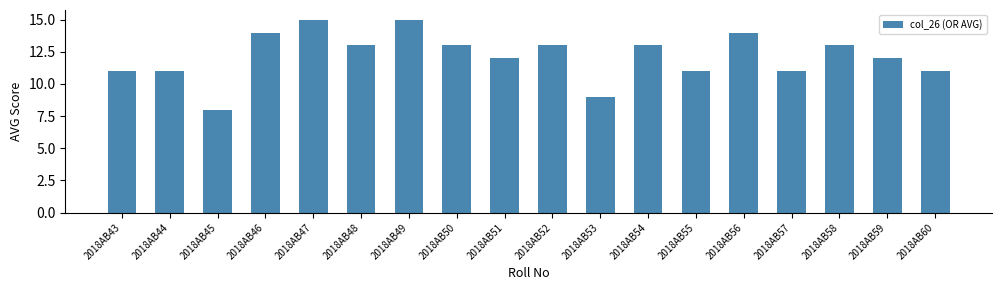

What is the smallest value displayed?

8